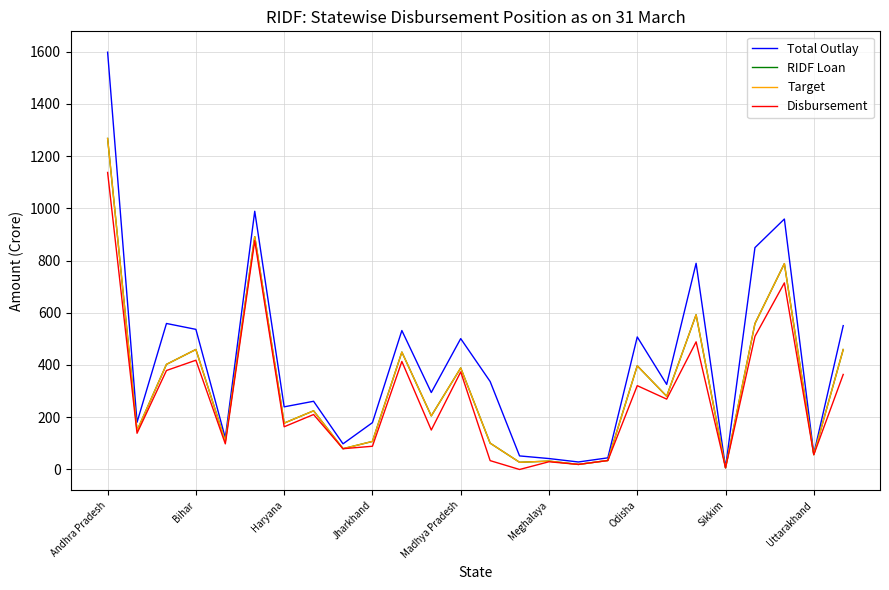

Reading left to right, what are all the values shown in this chart?

Total Outlay: 1597.4	180.8	558.9	536.4	120.8	988.5	239.8	261.1	98.2	179.3	532.0	294.6	501.0	336.9	52.0	41.8	28.7	44.6	507.3	325.7	789.3	8.2	849.3	958.8	59.9	550.7
RIDF Loan: 1267.1	148.8	402.4	459.4	108.1	891.2	177.5	224.7	79.6	107.4	449.4	205.1	388.7	100.8	27.6	32.0	19.4	34.5	397.0	280.3	592.3	6.3	558.5	788.1	56.9	459.2
Target: 1267.1	148.8	402.4	459.4	108.1	891.2	177.5	224.7	79.6	107.4	449.4	205.1	388.7	100.8	27.6	32.0	19.4	34.5	397.0	280.3	592.3	6.3	558.5	788.1	56.9	459.2
Disbursement: 1137.0	138.7	378.9	418.3	98.1	876.1	163.5	210.5	79.6	88.9	413.5	151.1	373.5	33.9	0.0	29.6	19.3	34.3	320.9	269.5	488.7	6.3	509.5	714.3	56.5	363.8